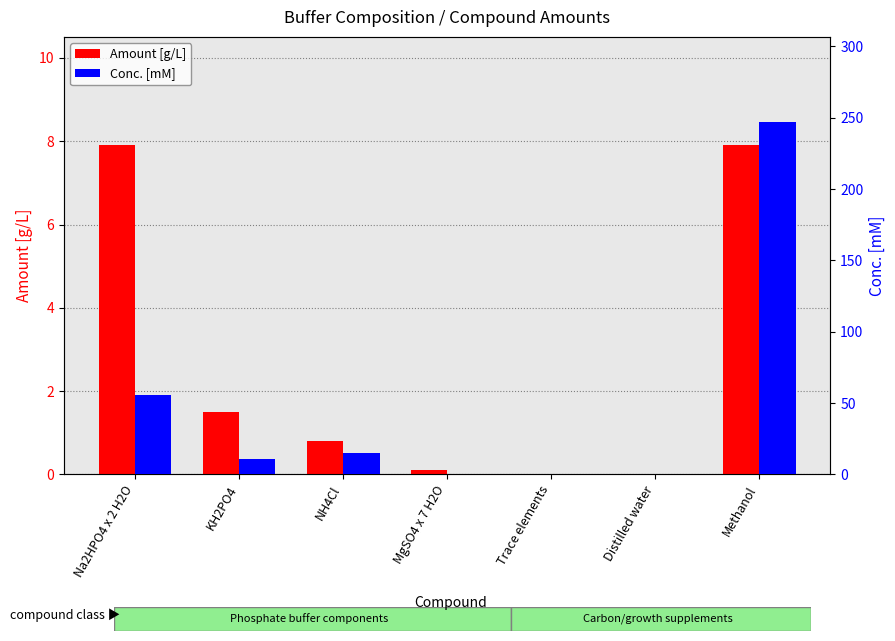

How many values in Amount [g/L] are above zero?

5